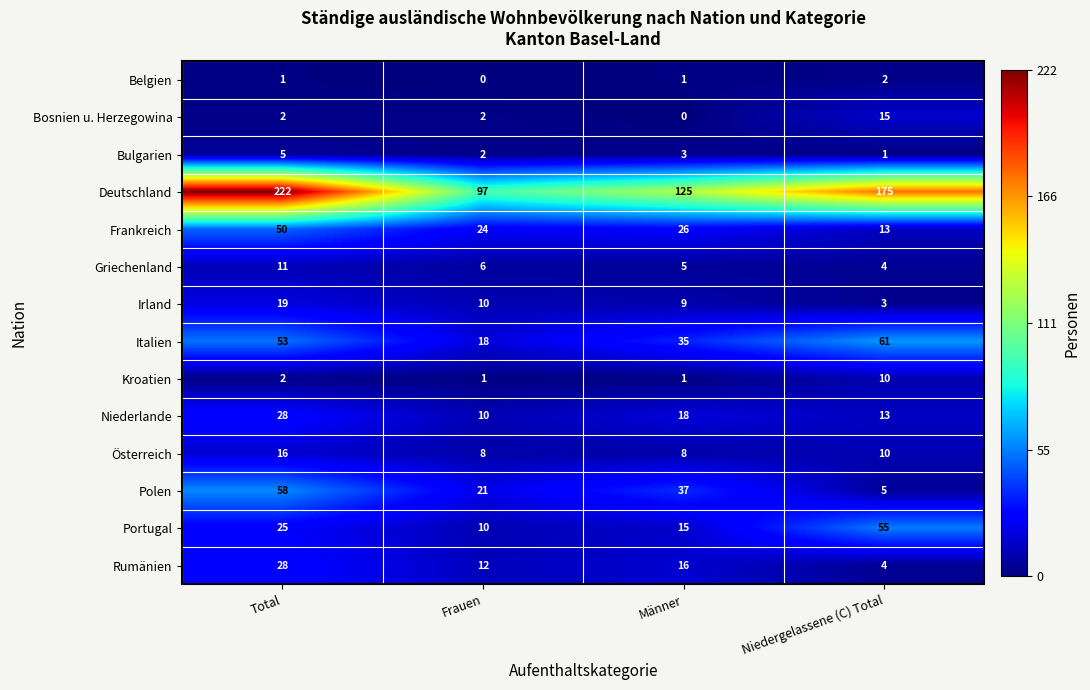

What is the greatest value displayed?

222